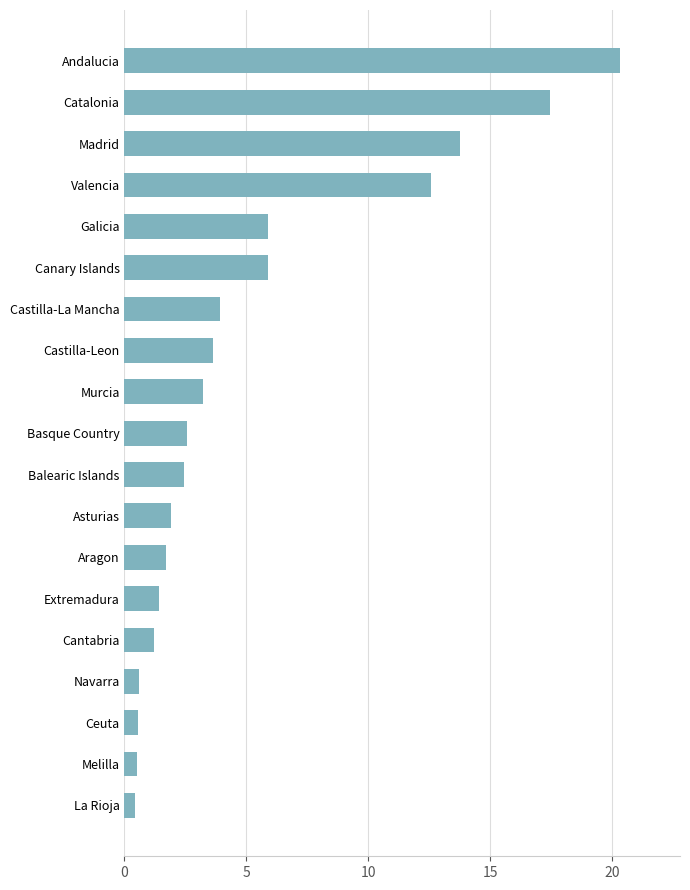

At which label is the value closest to 10?

Valencia